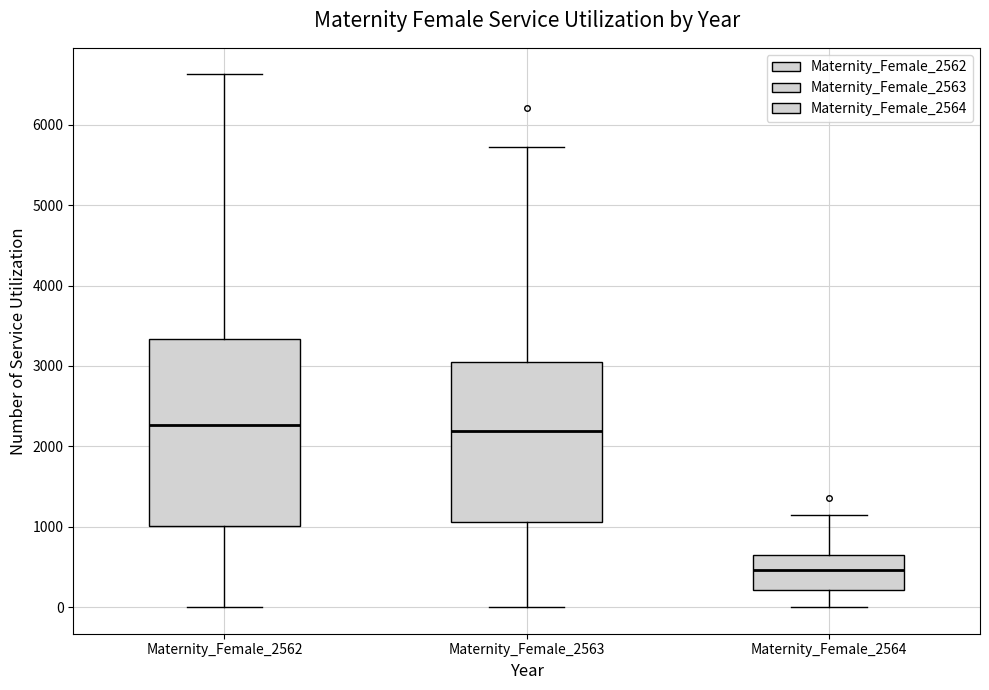

Where is the upper edge of the box for Maternity_Female_2562 on the y-axis? The values are not printed on the chart, so give them approximately, as read against the axis.

3300